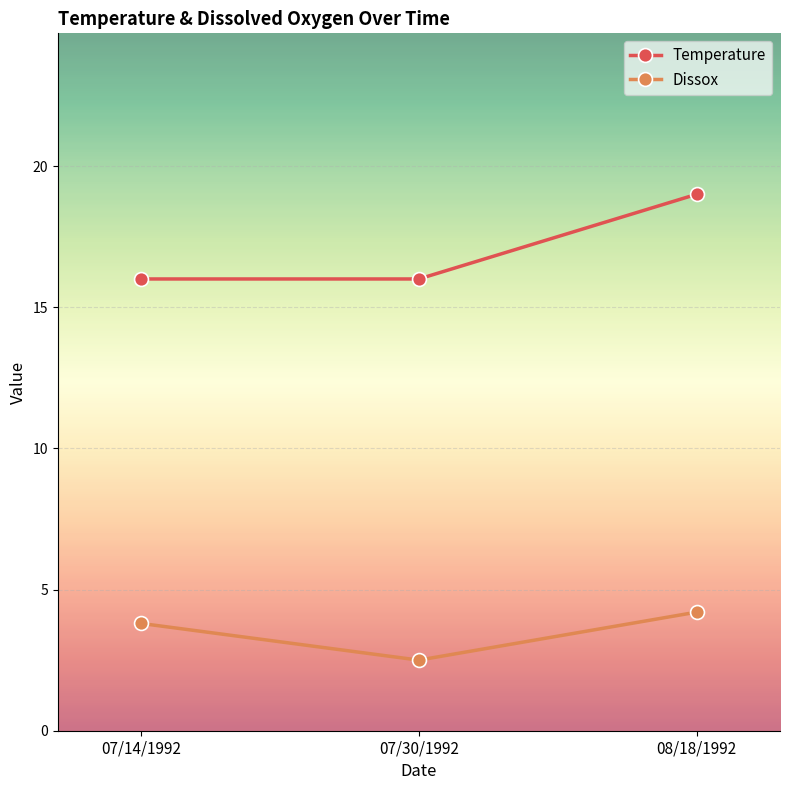

List the series in order of their peak value, highest first.

Temperature, Dissox